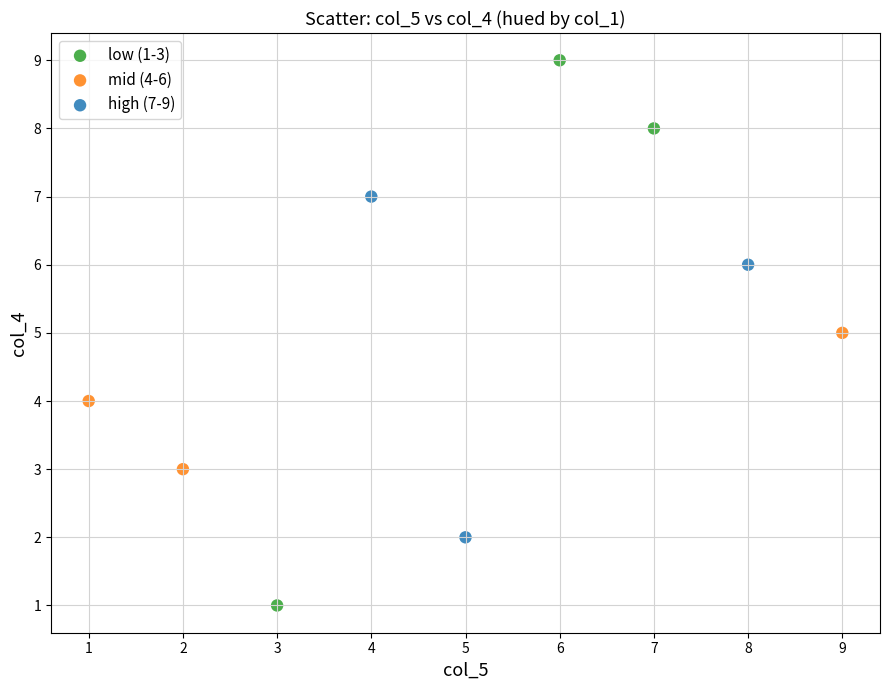

Which series has the widest spread of Y values?

low (1-3)